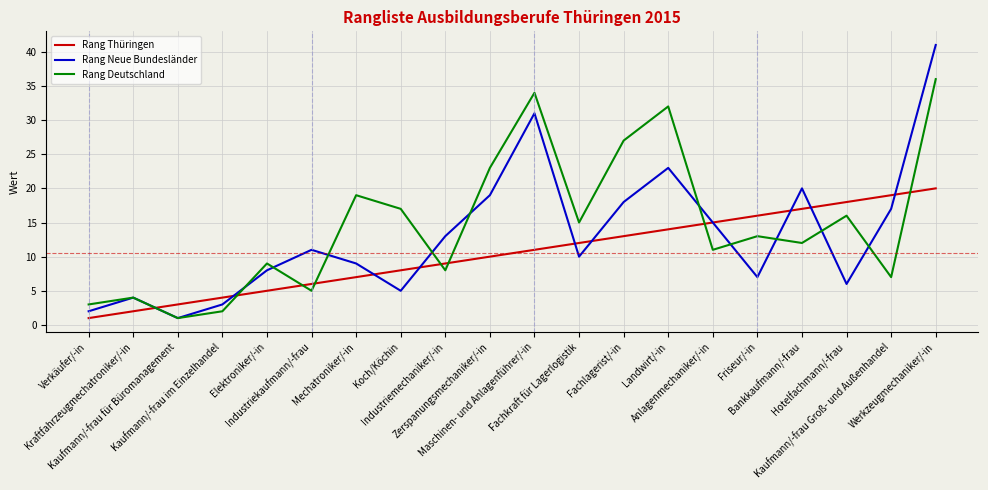

Which series ends up on top after the final intersection of Rang Deutschland and Rang Thüringen?

Rang Deutschland